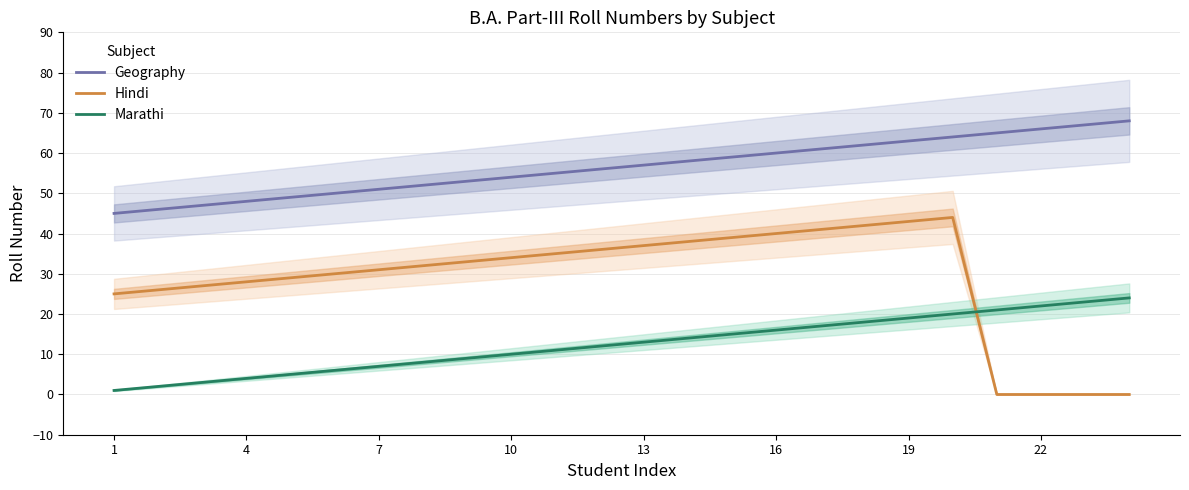

Is the value of Marathi at 19 greater than the value of Geography at 16?

No